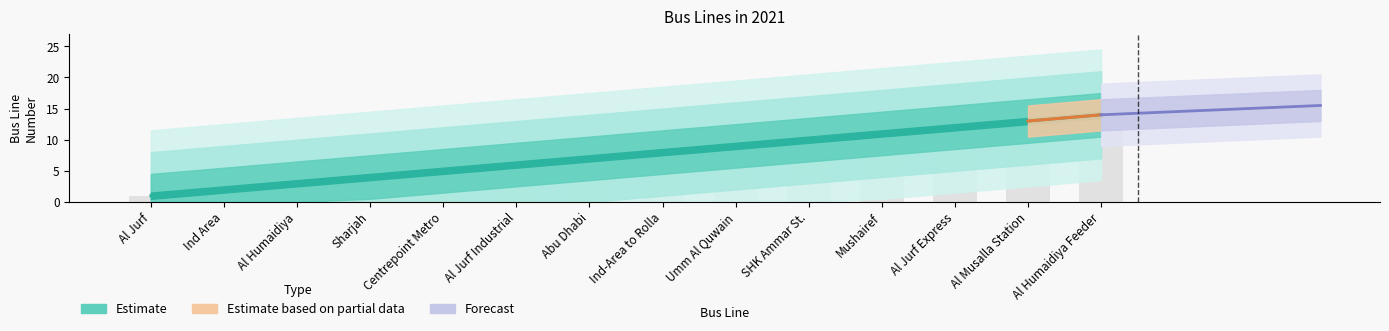

Reading left to right, what are all the values shown in this chart?

Al Jurf=1	Ind Area=2	Al Humaidiya=3	Sharjah=4	Centrepoint Metro=5	Al Jurf Industrial=6	Abu Dhabi=7	Ind-Area to Rolla=8	Umm Al Quwain=9	SHK Ammar St.=10	Mushairef=11	Al Jurf Express=12	Al Musalla Station=13	Al Humaidiya Feeder=14